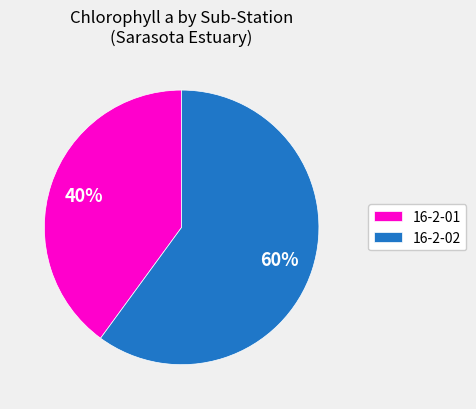

Combined, do 16-2-01 and 16-2-02 account for over 50%?

Yes